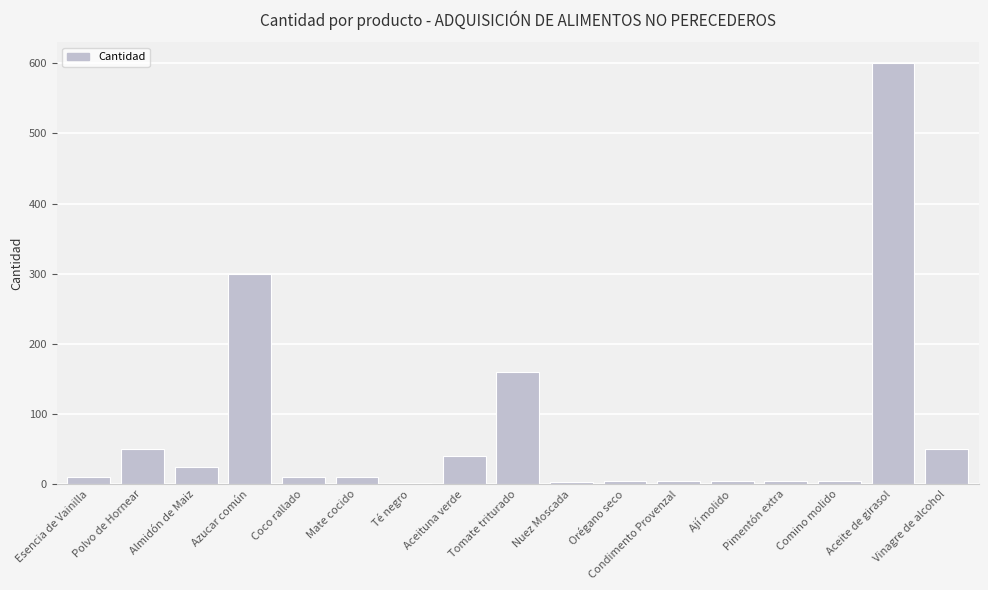

What is the change in value from Pimentón extra to Aceite de girasol?

+596